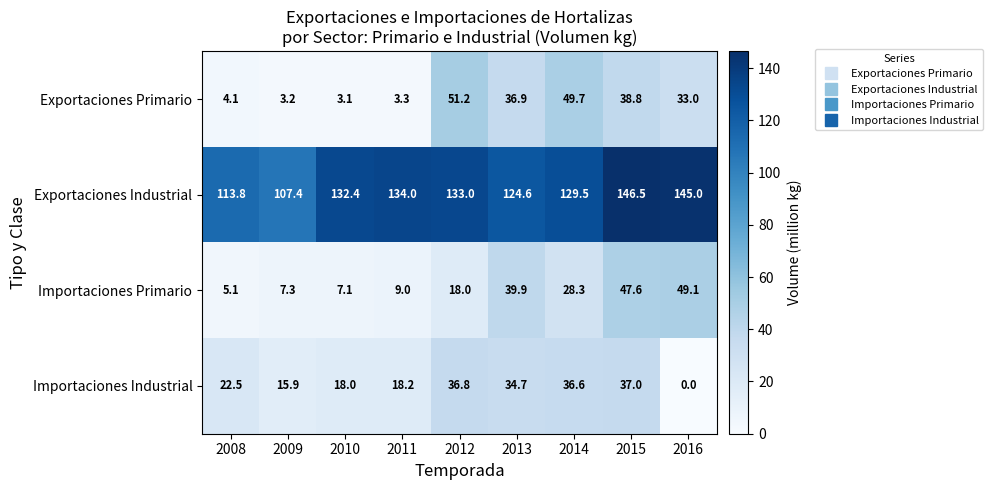

What is the sum of the Exportaciones Primario values at 2009 and 2011?

6.5